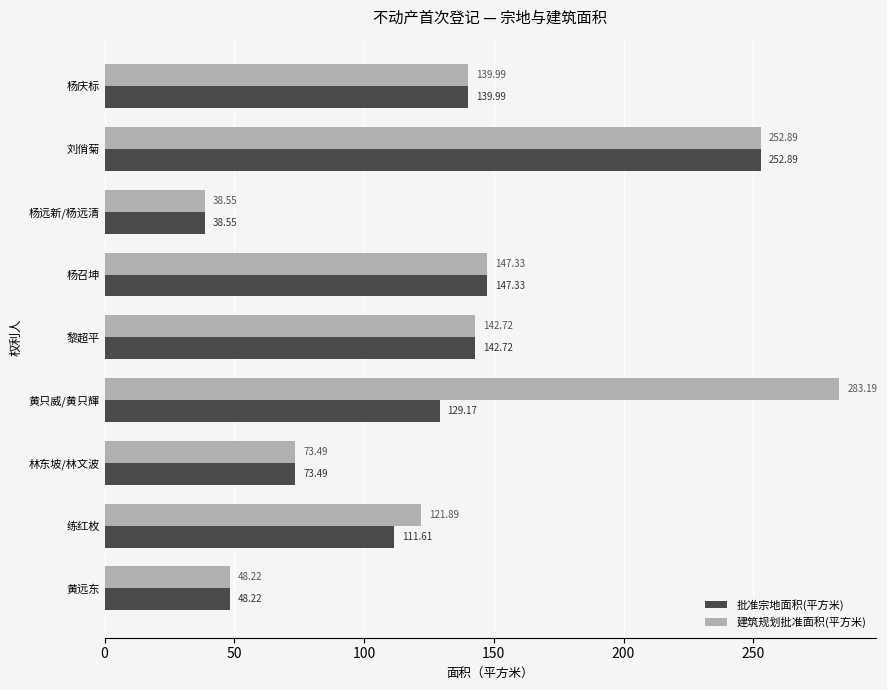

Rank the categories by 批准宗地面积(平方米) value from highest to lowest.

刘俏菊, 杨召坤, 黎超平, 杨庆标, 黄只威/黄只輝, 练红枚, 林东坡/林文波, 黄远东, 杨远新/杨远清